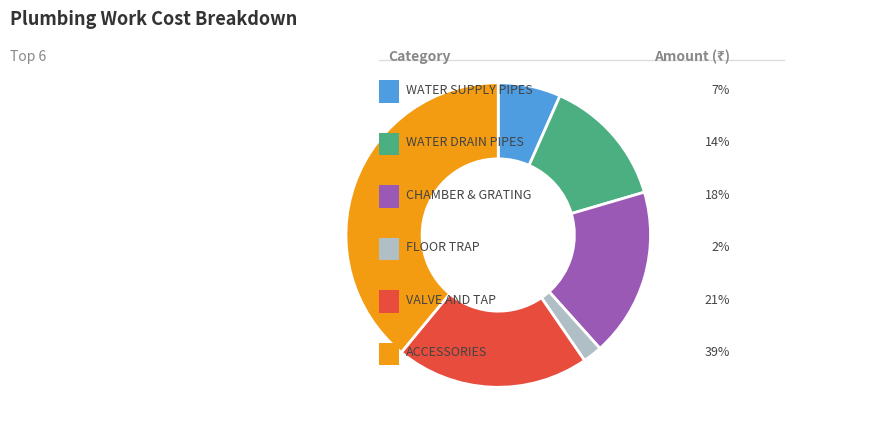

How many slices are in this pie chart?

6